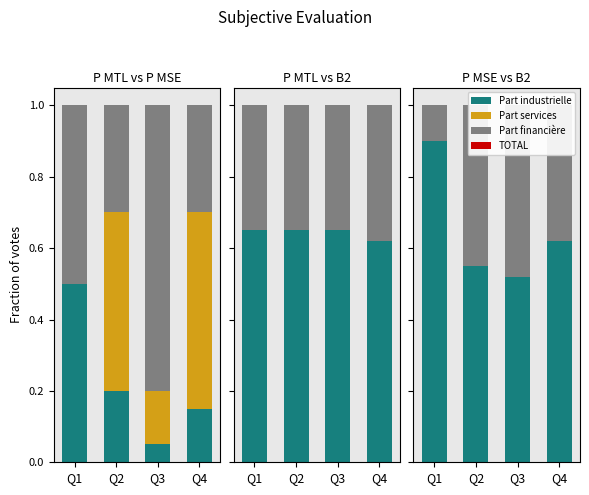

What are all the series names shown in the legend?

Part industrielle, Part services, Part financière, TOTAL